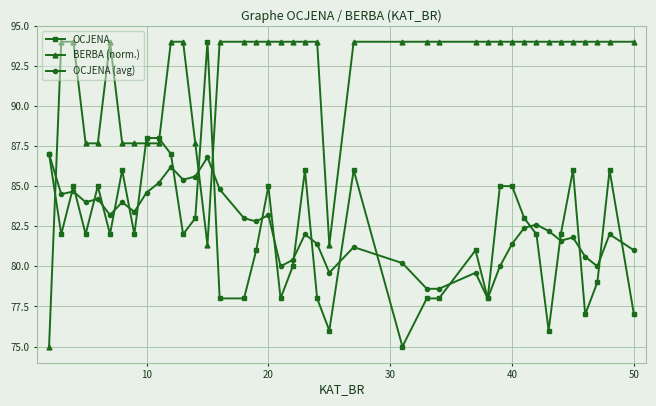

What is the minimum value for OCJENA (avg)?

78.0